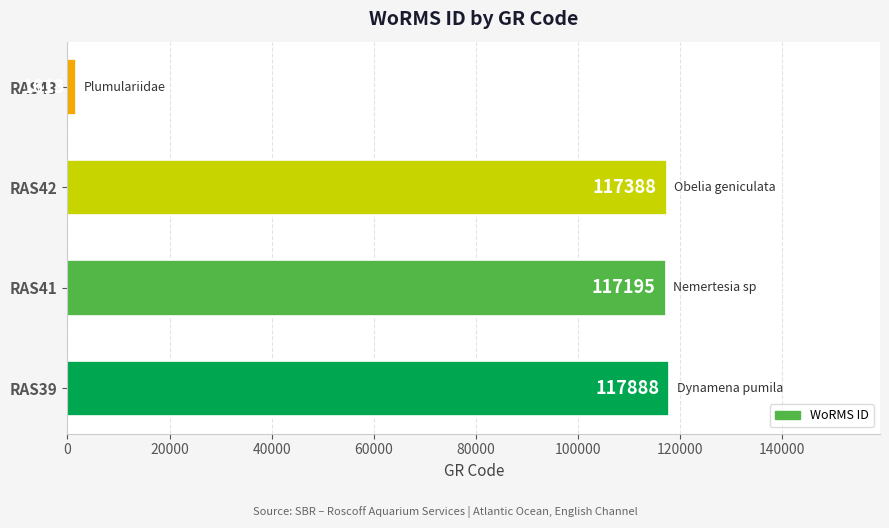

Reading top to bottom, extract all data points from this chart.

1613	117388	117195	117888